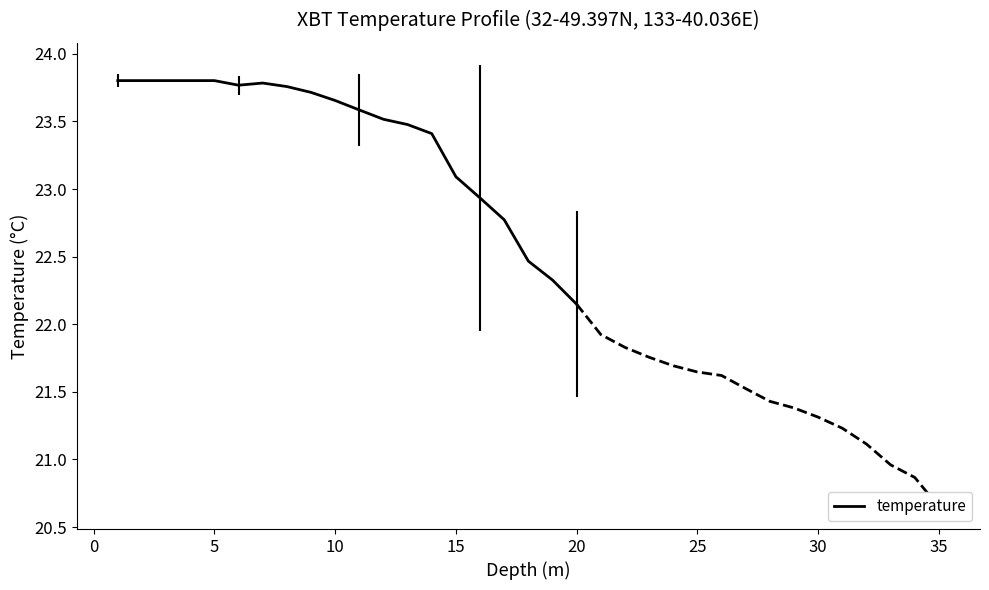

The value of temperature at 5 is 23.8. True or false?

True